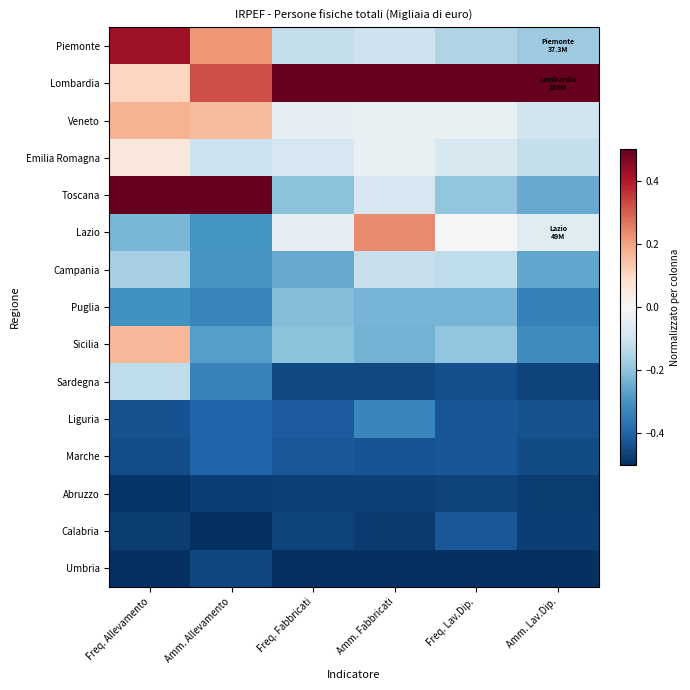

Which series has the largest total across all categories?

Lombardia